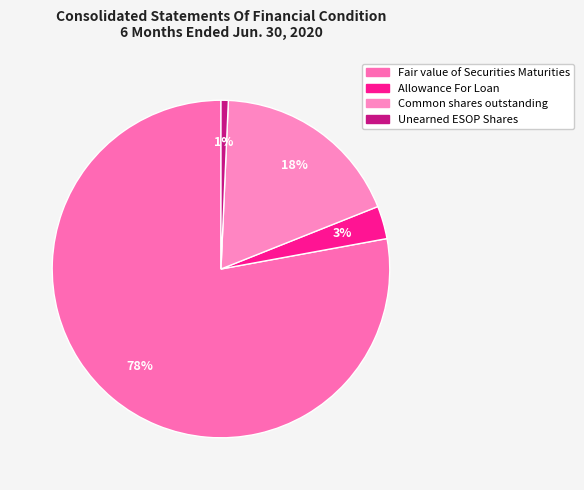

How many slices are in this pie chart?

4